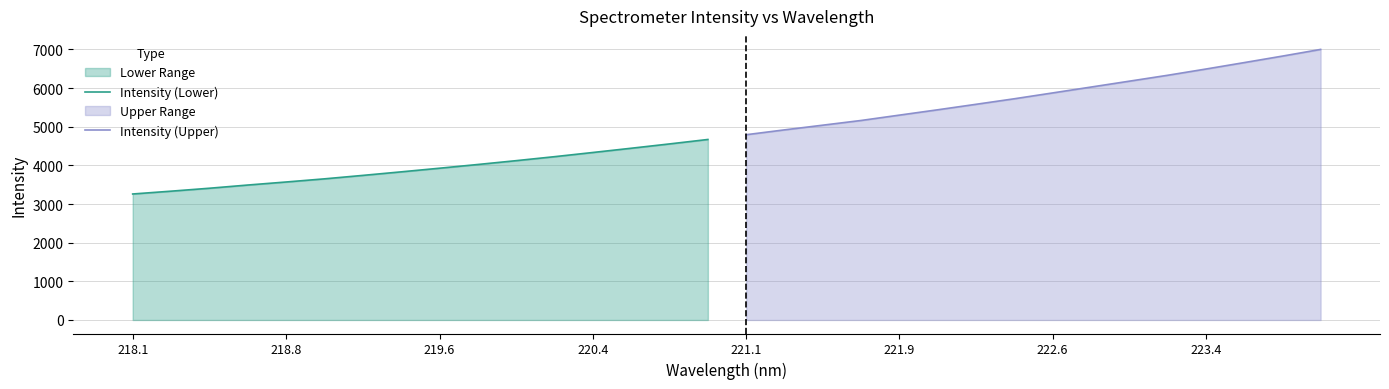

Rank the series by their maximum value, from lowest to highest.

Intensity (Lower), Intensity (Upper)